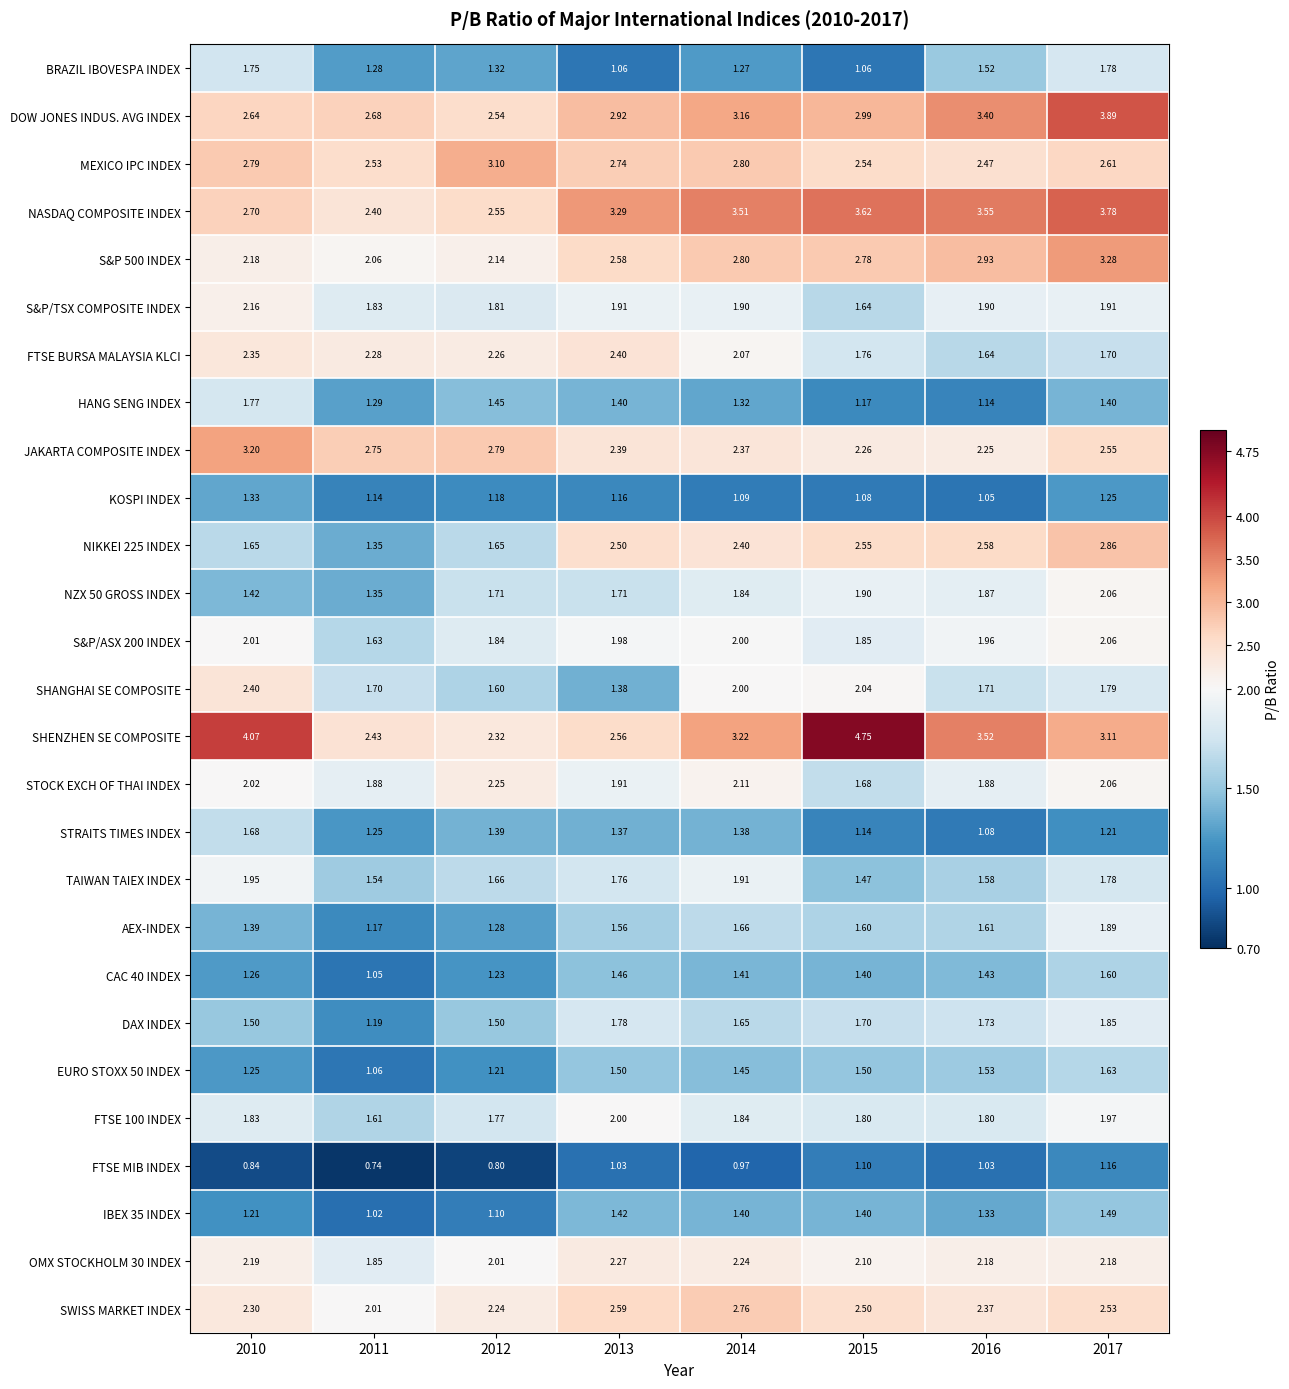

At 2010, list the series in order from smallest to largest.

FTSE MIB INDEX, IBEX 35 INDEX, EURO STOXX 50 INDEX, CAC 40 INDEX, KOSPI INDEX, AEX-INDEX, NZX 50 GROSS INDEX, DAX INDEX, NIKKEI 225 INDEX, STRAITS TIMES INDEX, BRAZIL IBOVESPA INDEX, HANG SENG INDEX, FTSE 100 INDEX, TAIWAN TAIEX INDEX, S&P/ASX 200 INDEX, STOCK EXCH OF THAI INDEX, S&P/TSX COMPOSITE INDEX, S&P 500 INDEX, OMX STOCKHOLM 30 INDEX, SWISS MARKET INDEX, FTSE BURSA MALAYSIA KLCI, SHANGHAI SE COMPOSITE, DOW JONES INDUS. AVG INDEX, NASDAQ COMPOSITE INDEX, MEXICO IPC INDEX, JAKARTA COMPOSITE INDEX, SHENZHEN SE COMPOSITE